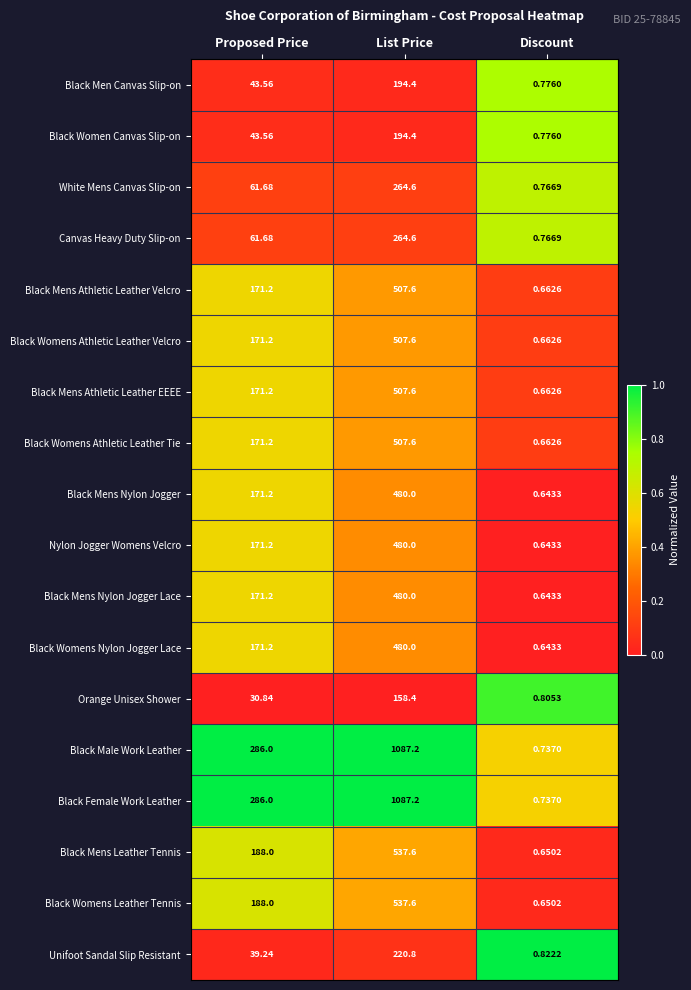

At which category is the sum across all series the highest?

List Price